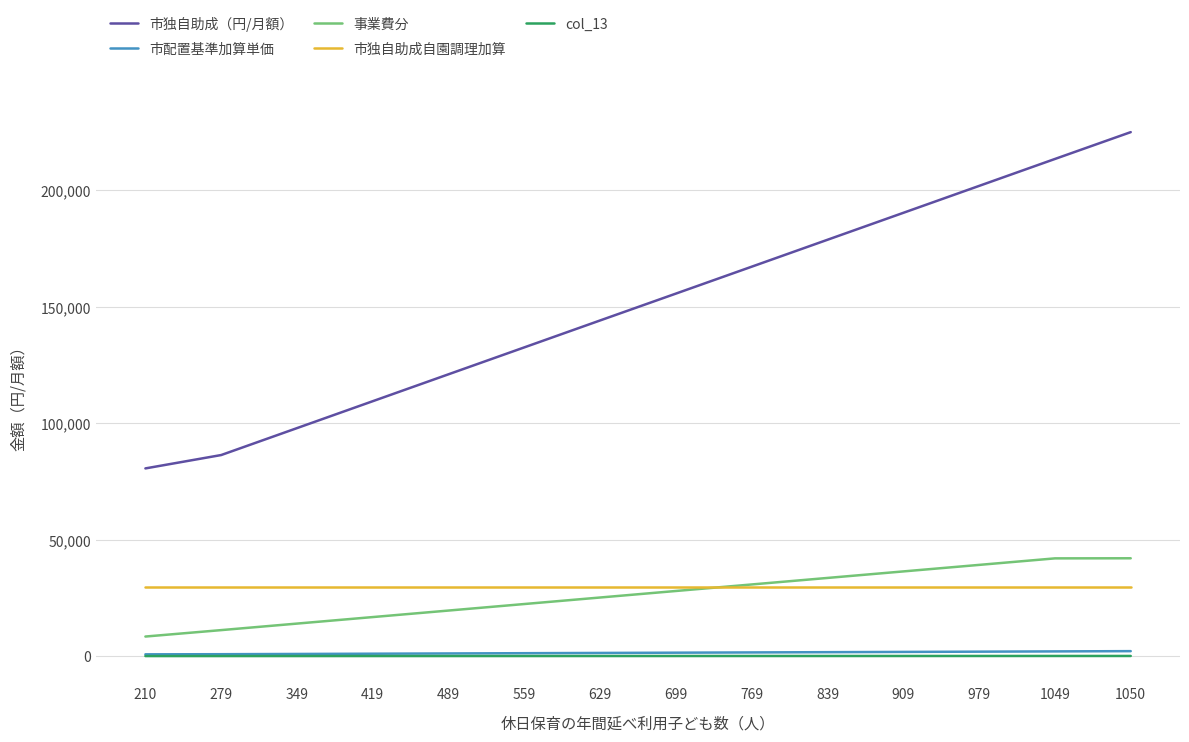

What is the difference between the 事業費分 values at 1050 and 419?

25240